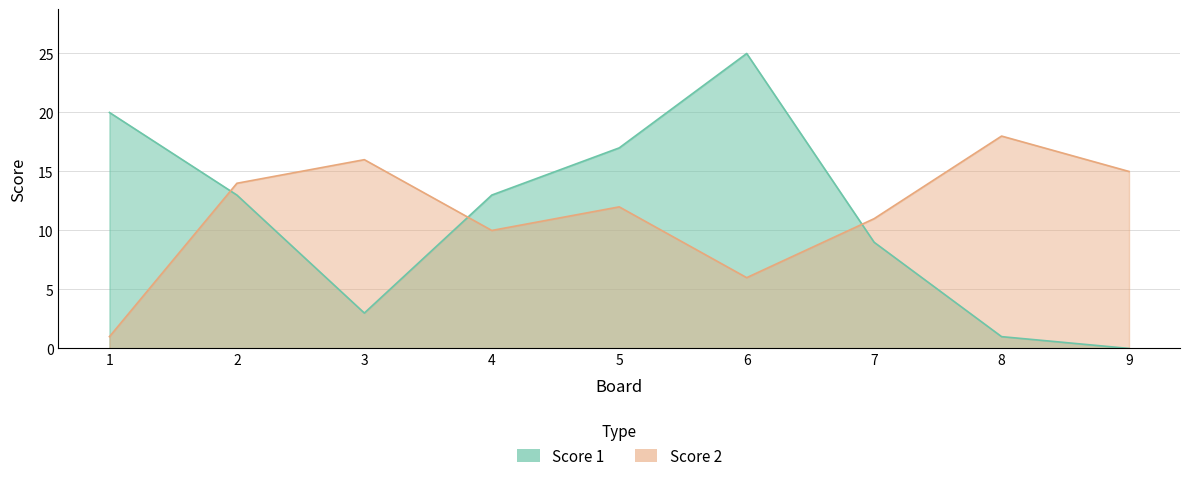

At 7, list the series in order from largest to smallest.

Score 2, Score 1